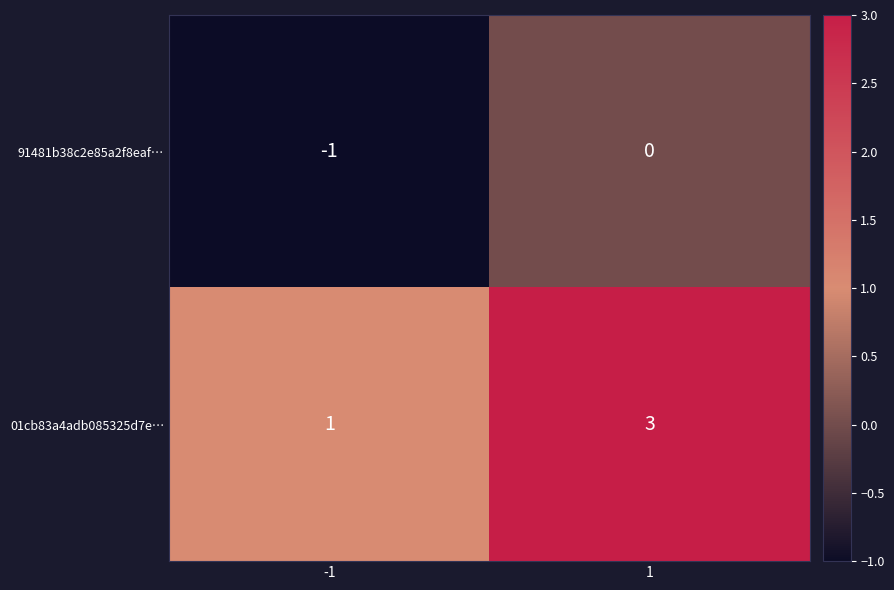

Which series has the widest spread of values?

01cb83a4adb085325d7e…